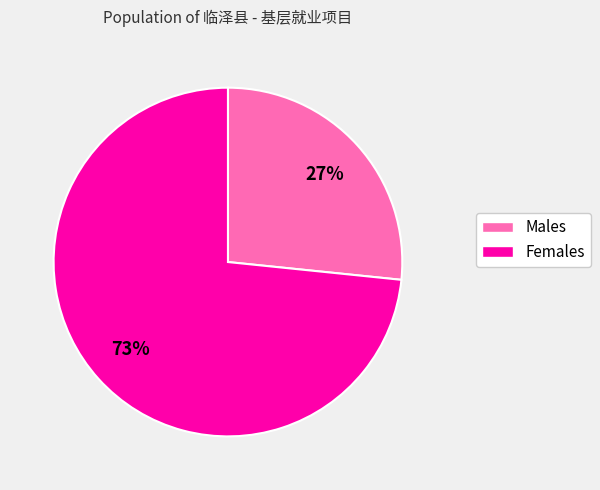

To the nearest percent, what percentage of the pie is Females?

73%